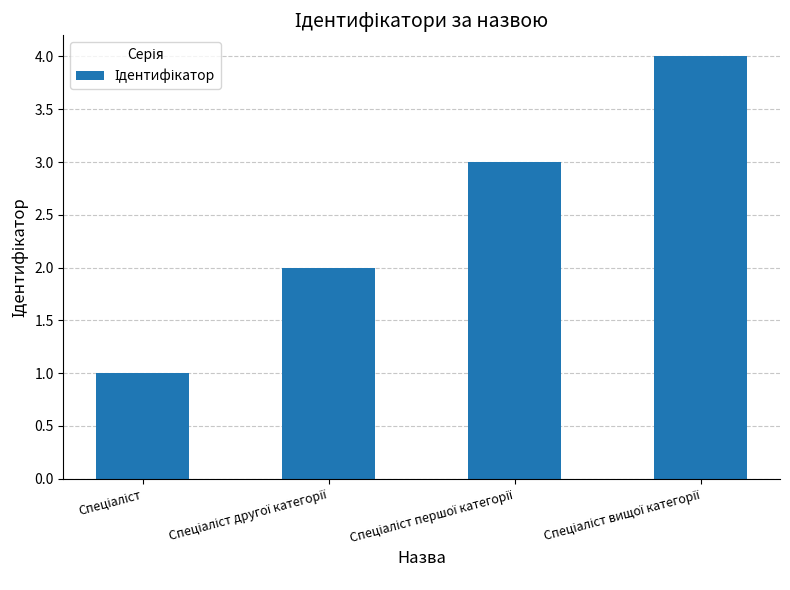

How many series are shown in this chart?

1